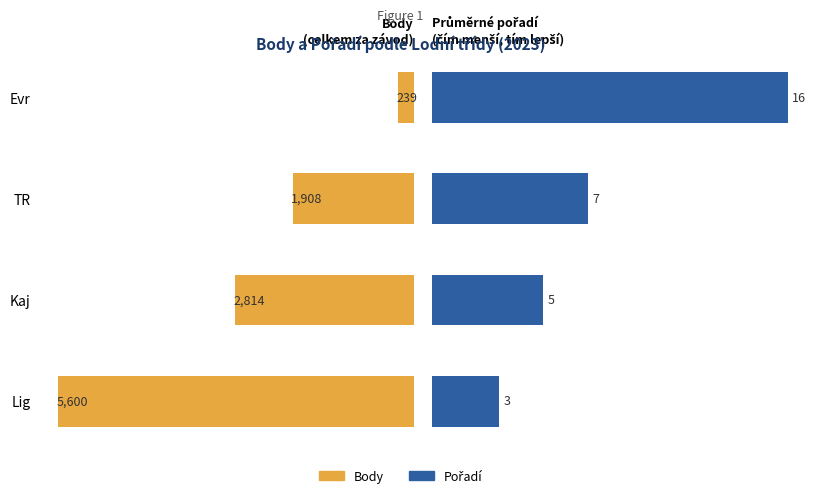

Are the bars grouped side by side (vs. stacked)?

Yes